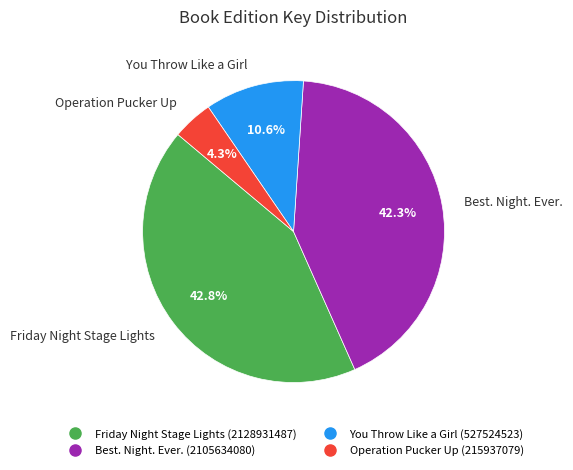

What is the ratio of the value at You Throw Like a Girl to the value at Best. Night. Ever.?

0.3